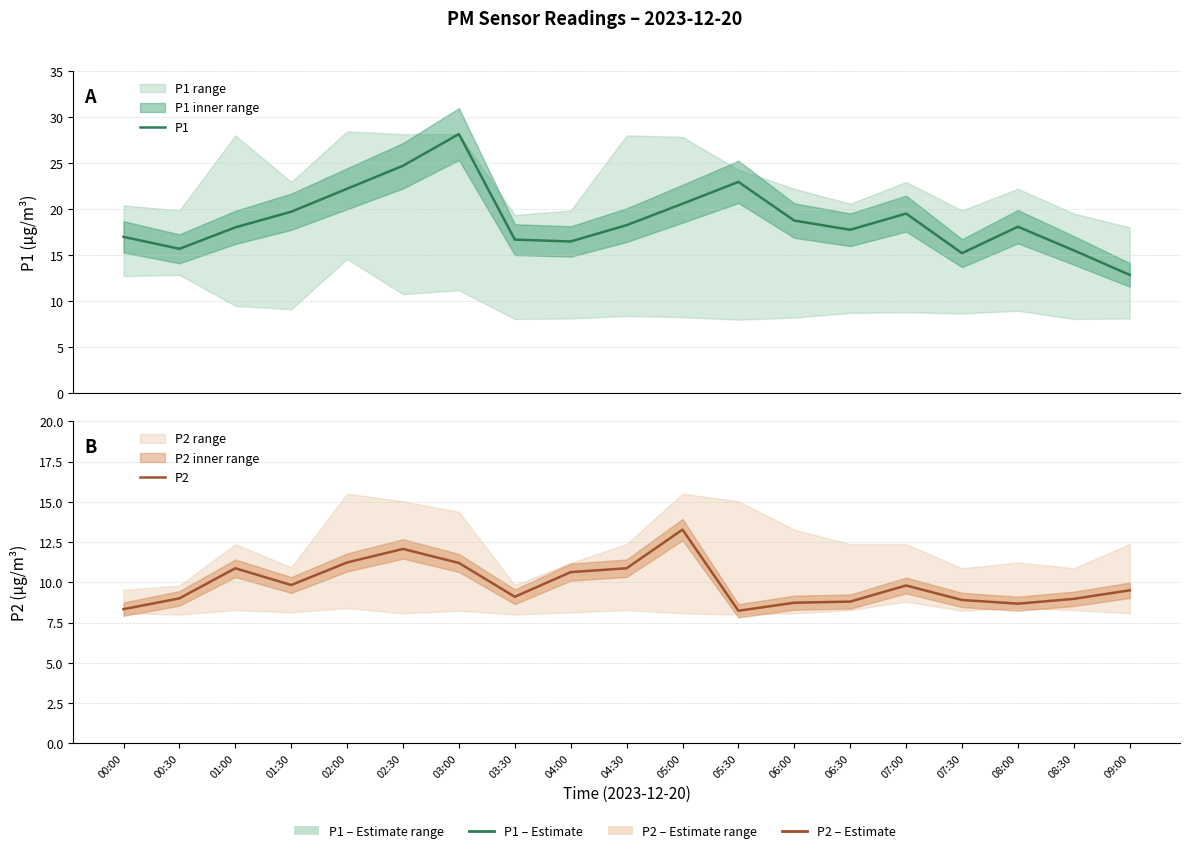

Between 03:00 and 08:30, which series saw the biggest shift?

P1